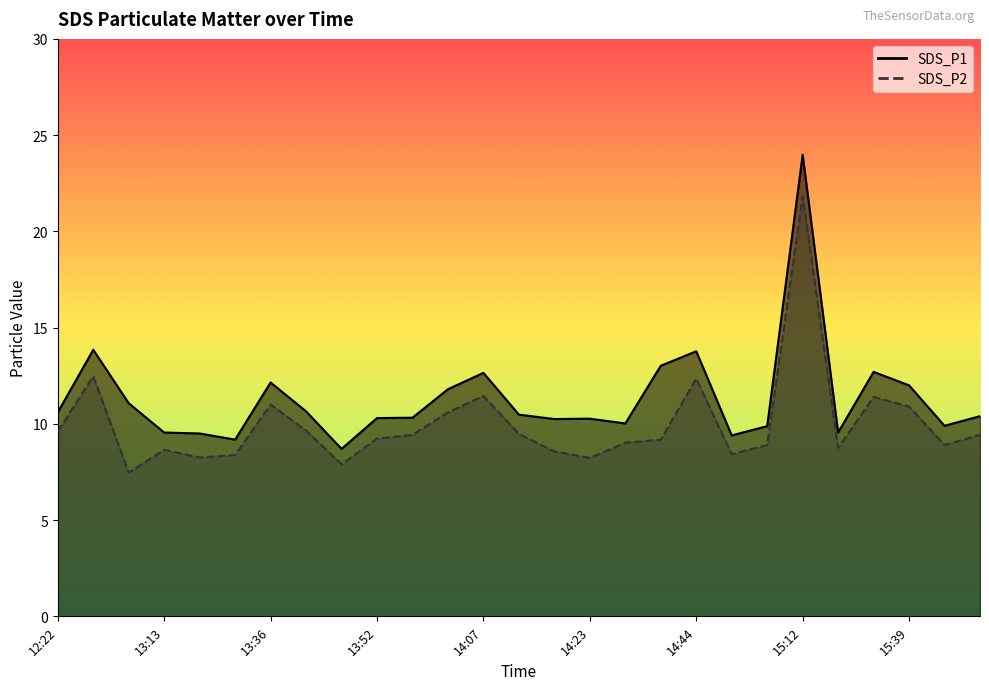

Where does the SDS_P1 series first go above 10?

12:22